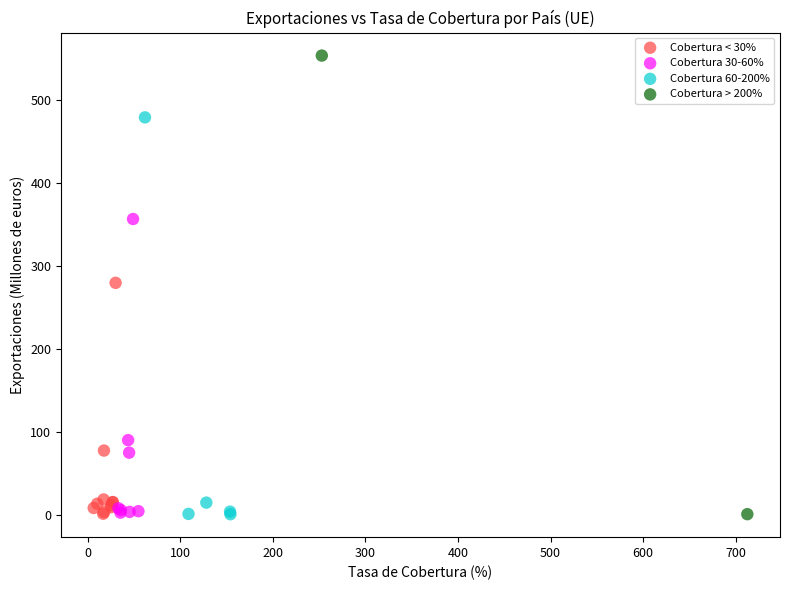

Which series has the widest spread of Y values?

Cobertura > 200%